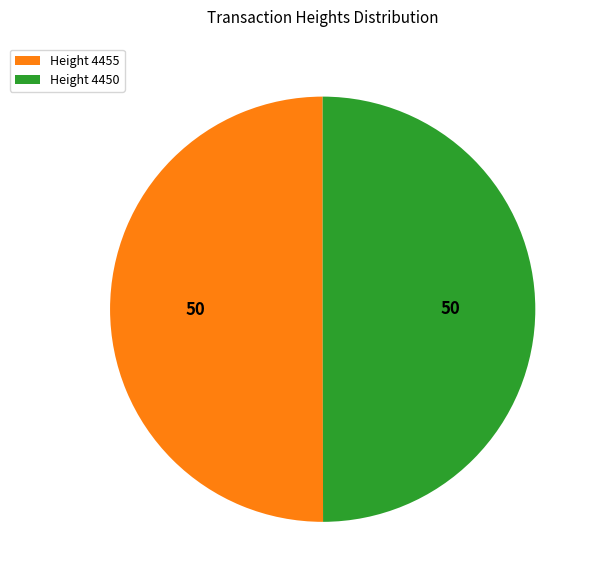

What is the ratio of the value at Height 4455 to the value at Height 4450?

1.0